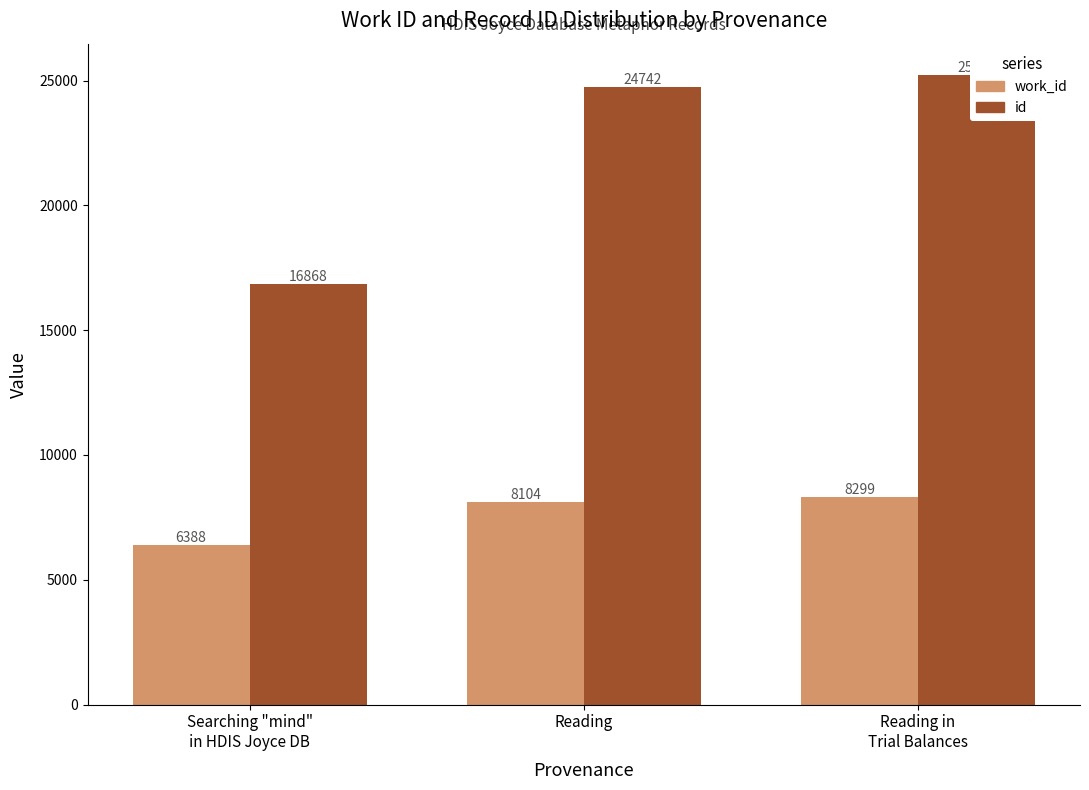

At how many categories does at least one series exceed 20572?

2